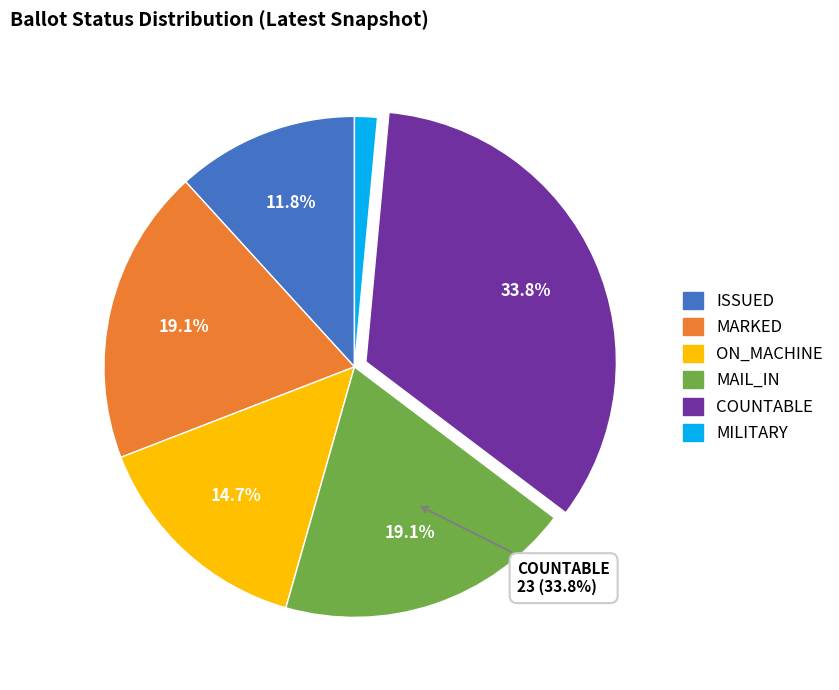

Approximately how many times larger is the value at MAIL_IN compared to MILITARY?

13.0